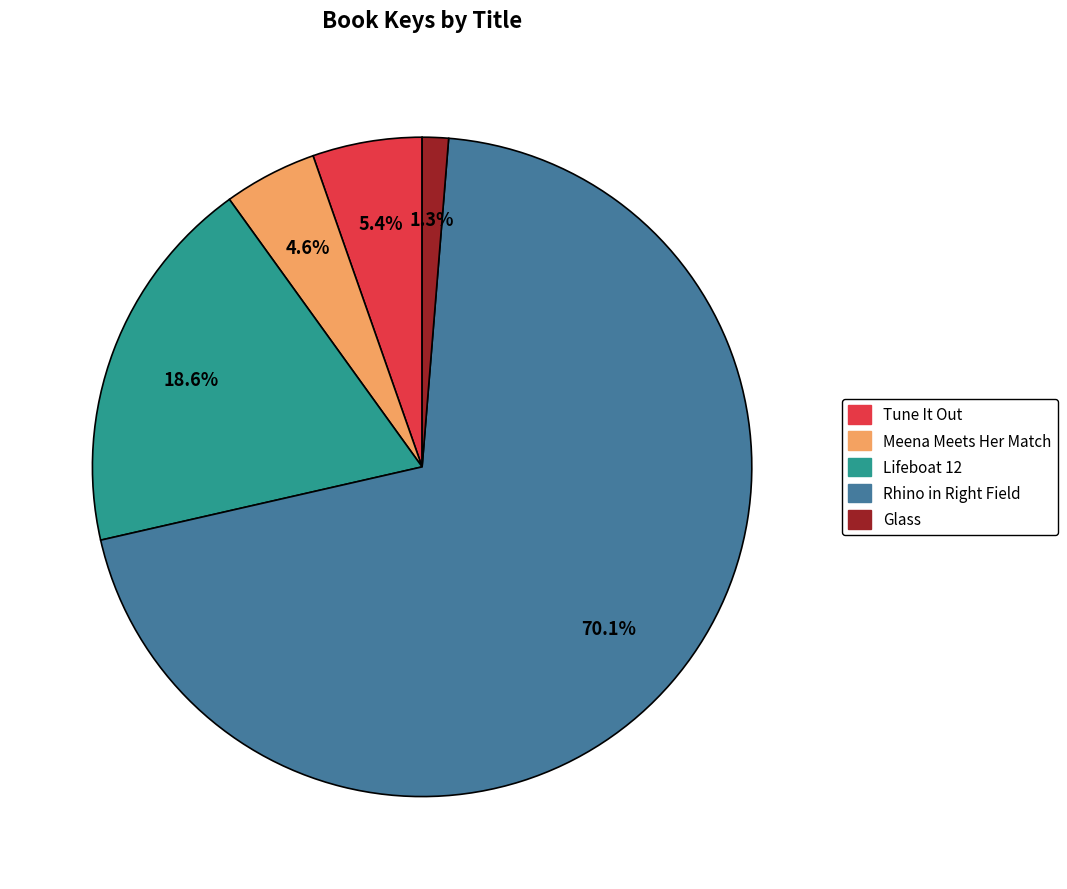

Is there a majority slice in this chart?

Yes